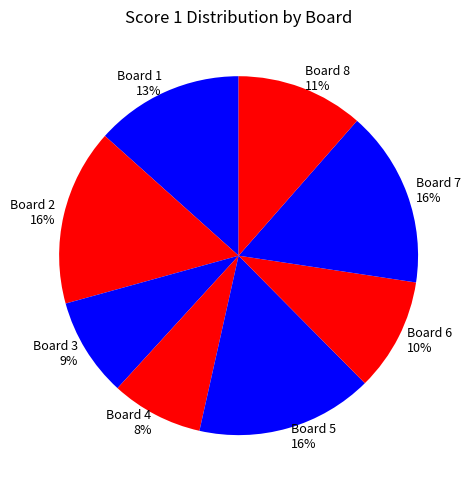

Is Board 2 the majority of the pie?

No